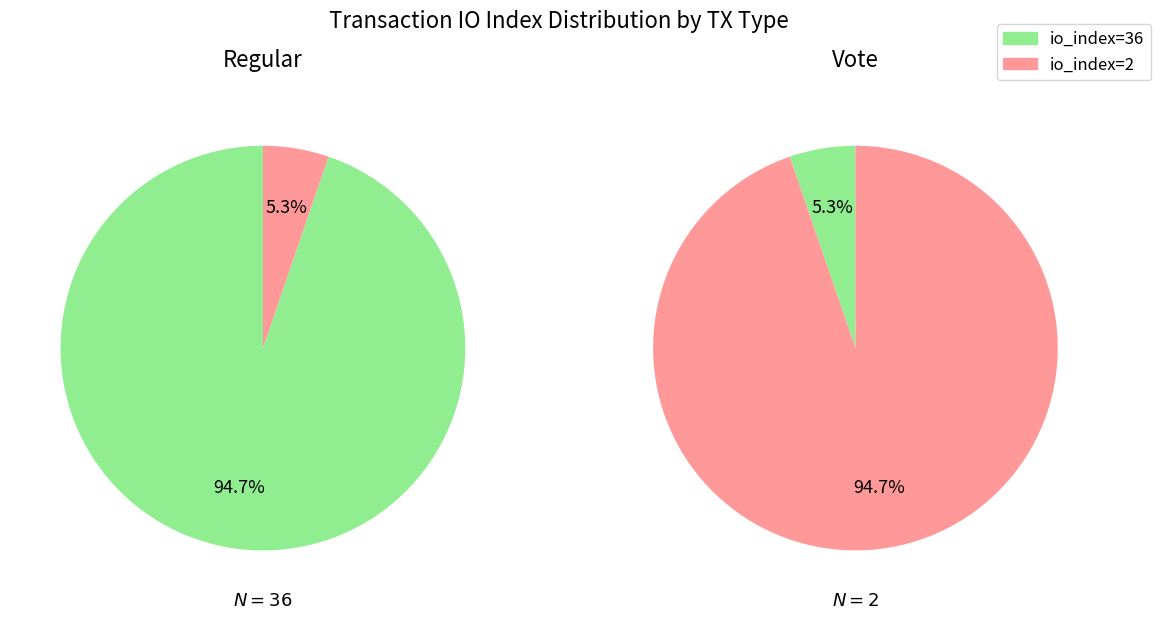

Which has a higher value, io_index=2 or io_index=36?

io_index=36